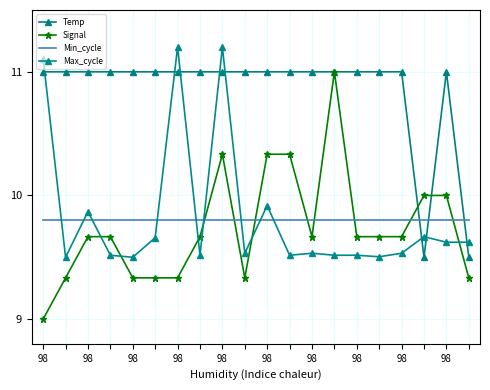

At which label does Min_cycle reach its peak?

98